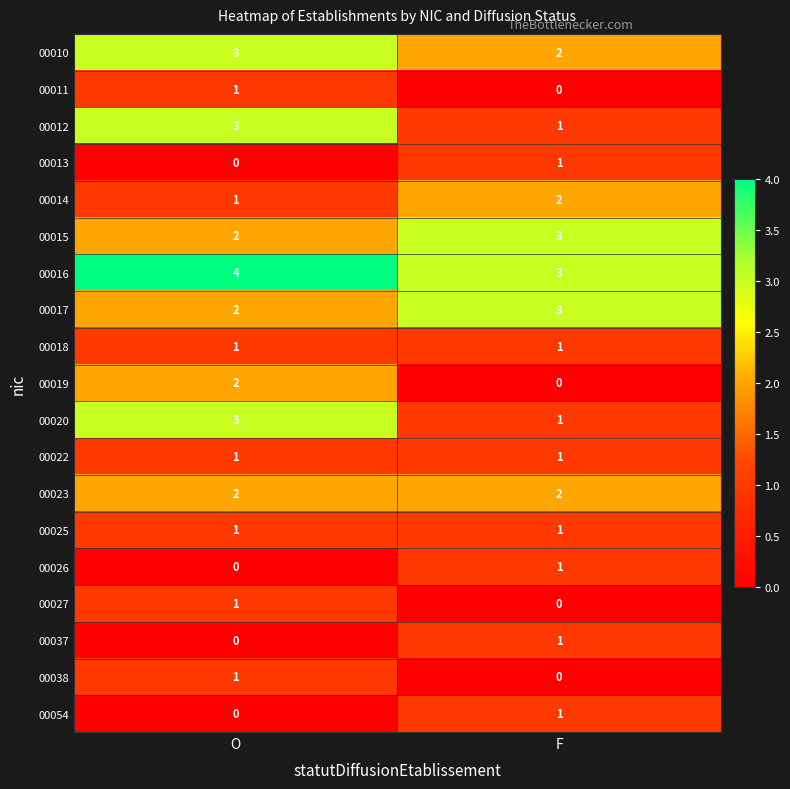

The 00037 series shows 0 at O. True or false?

True